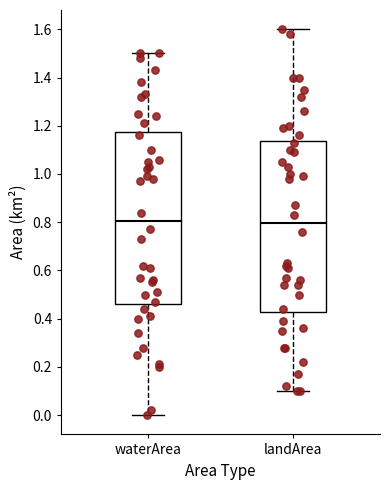

Reading left to right, transcribe this box plot: for each box, give where its median line is, the range the box spans, and where its two whiskers end, as read against the y-axis. The values are not printed on the chart, so give them approximately, as read against the axis.

waterArea: median 0.80, box 0.46 to 1.18, whiskers 0.00 to 1.50
landArea: median 0.80, box 0.42 to 1.14, whiskers 0.10 to 1.60